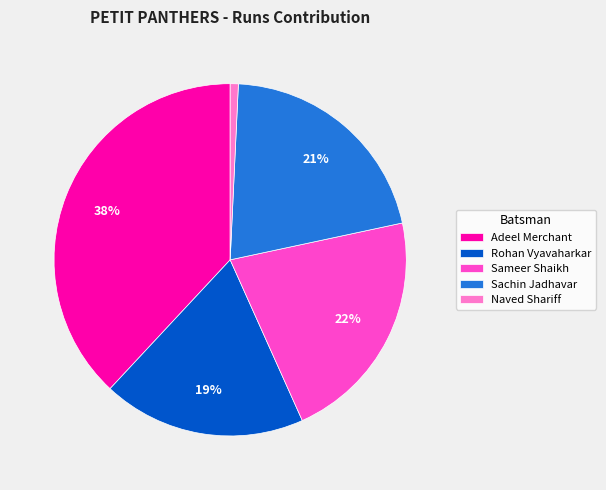

Which has a higher value, Rohan Vyavaharkar or Sameer Shaikh?

Sameer Shaikh